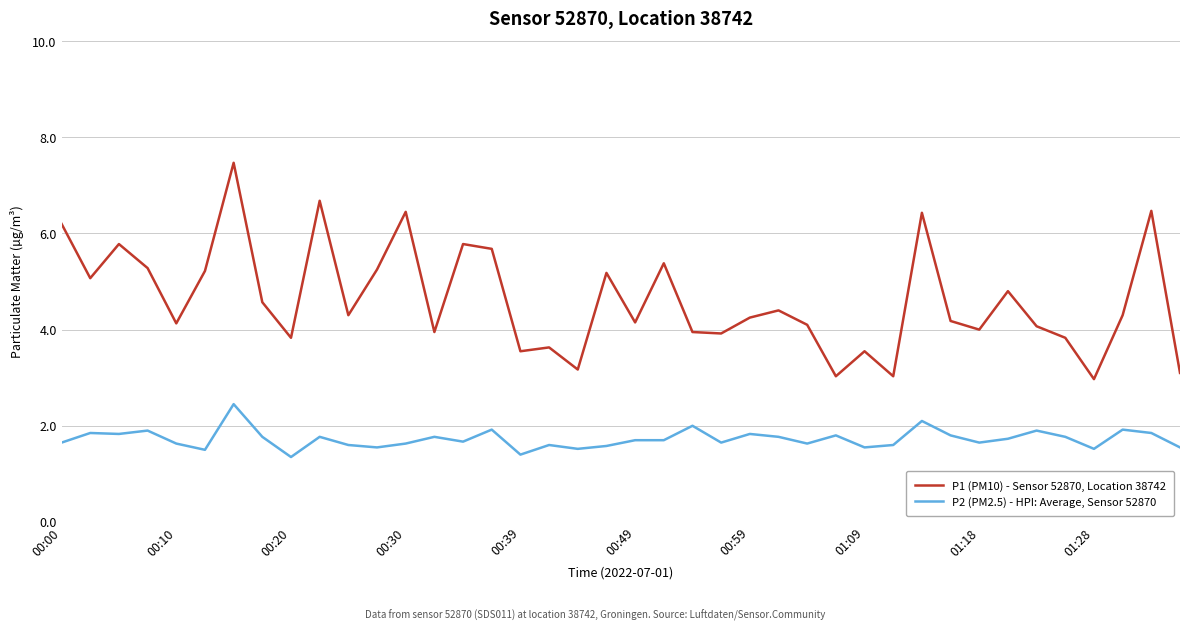

Which series has the widest spread of values?

P1 (PM10) - Sensor 52870, Location 38742